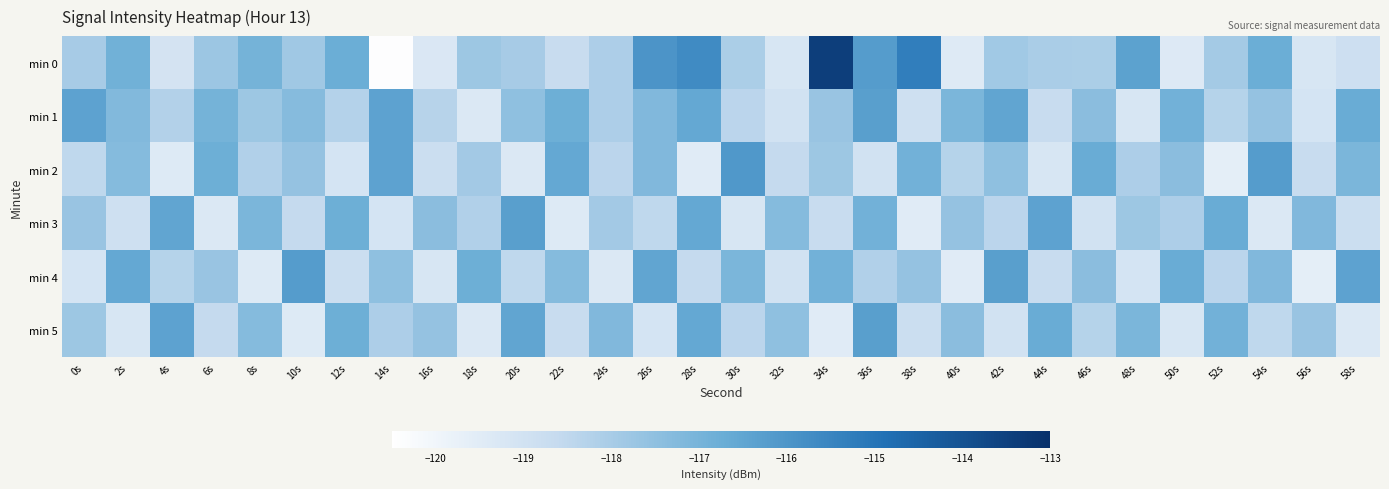

How many data points does each series have?

30